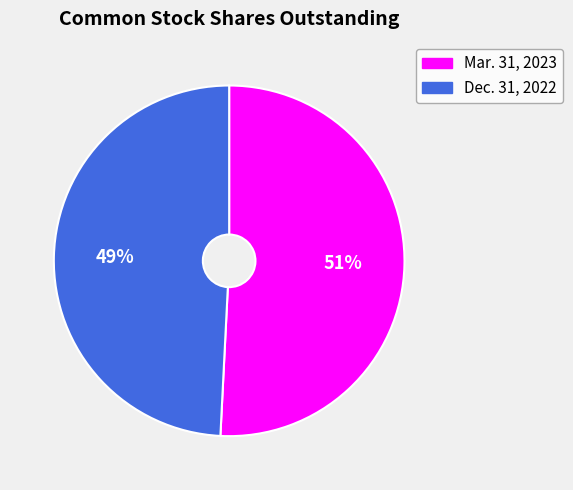

Do Mar. 31, 2023 and Dec. 31, 2022 together represent more than half of the pie?

Yes